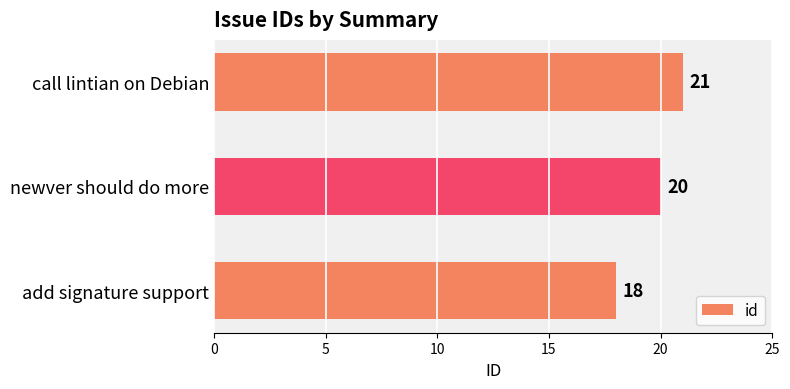

What is the change in value from add signature support to newver should do more?

+2